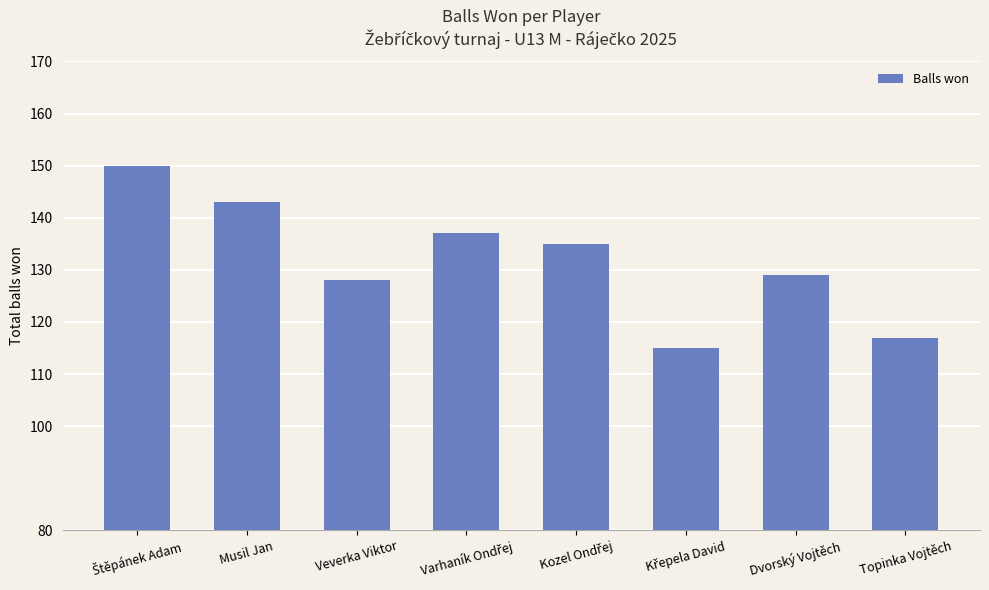

What is the minimum value shown in the chart?

115